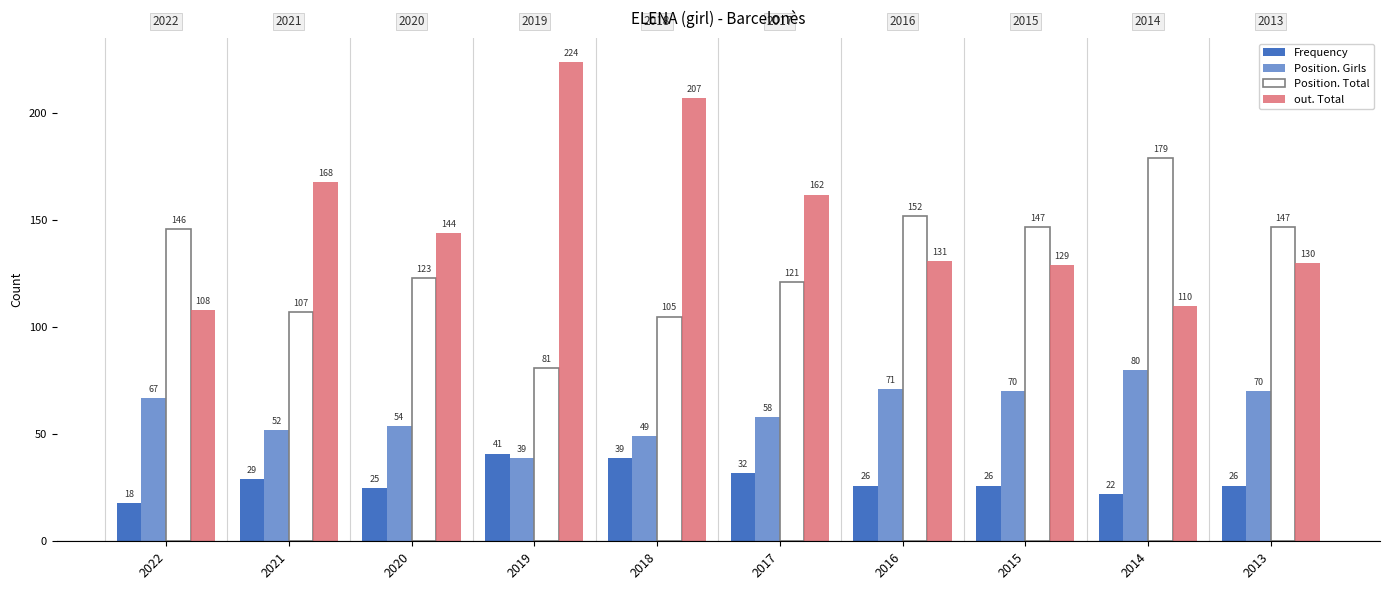

How many groups of bars are there?

10